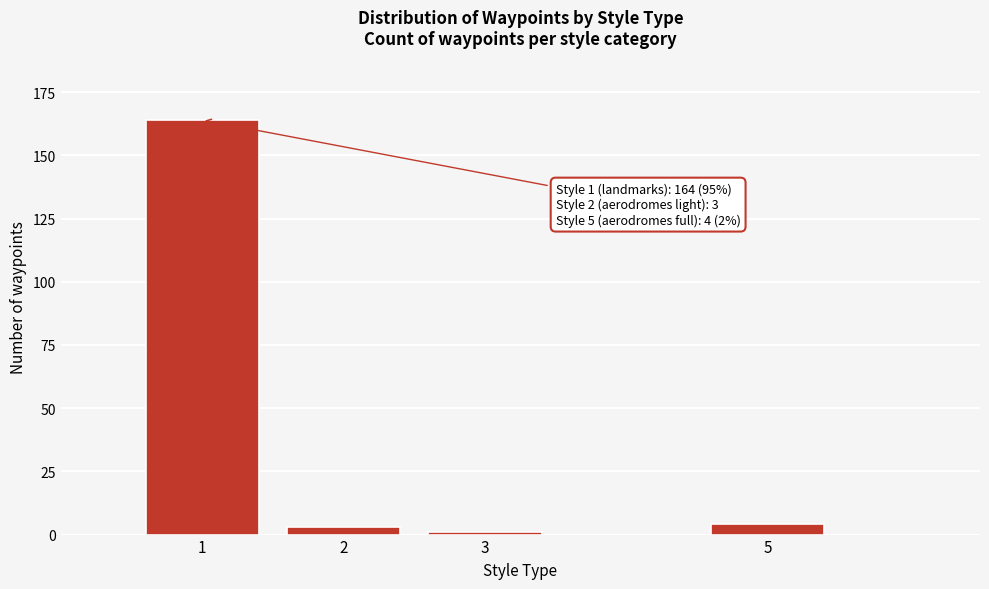

Reading left to right, extract all data points from this chart.

1=164	2=3	3=1	5=4